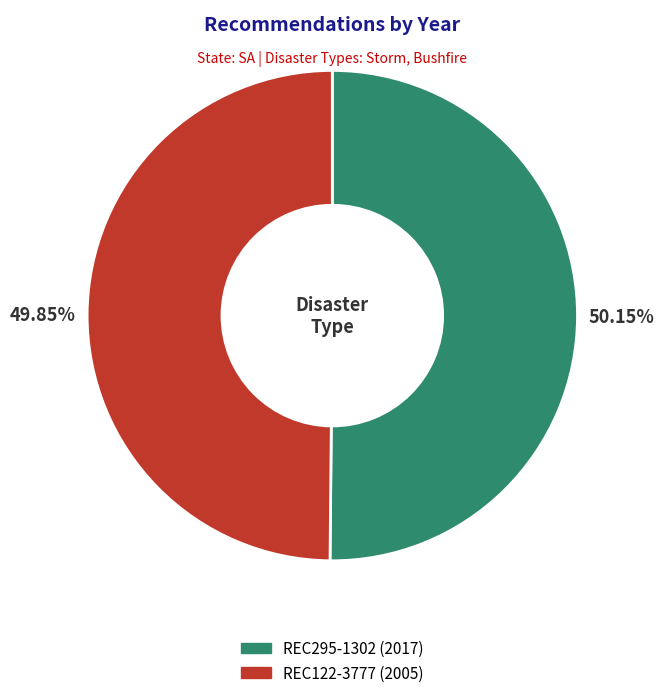

What is the ratio of the value at REC295-1302 to the value at REC122-3777?

1.0